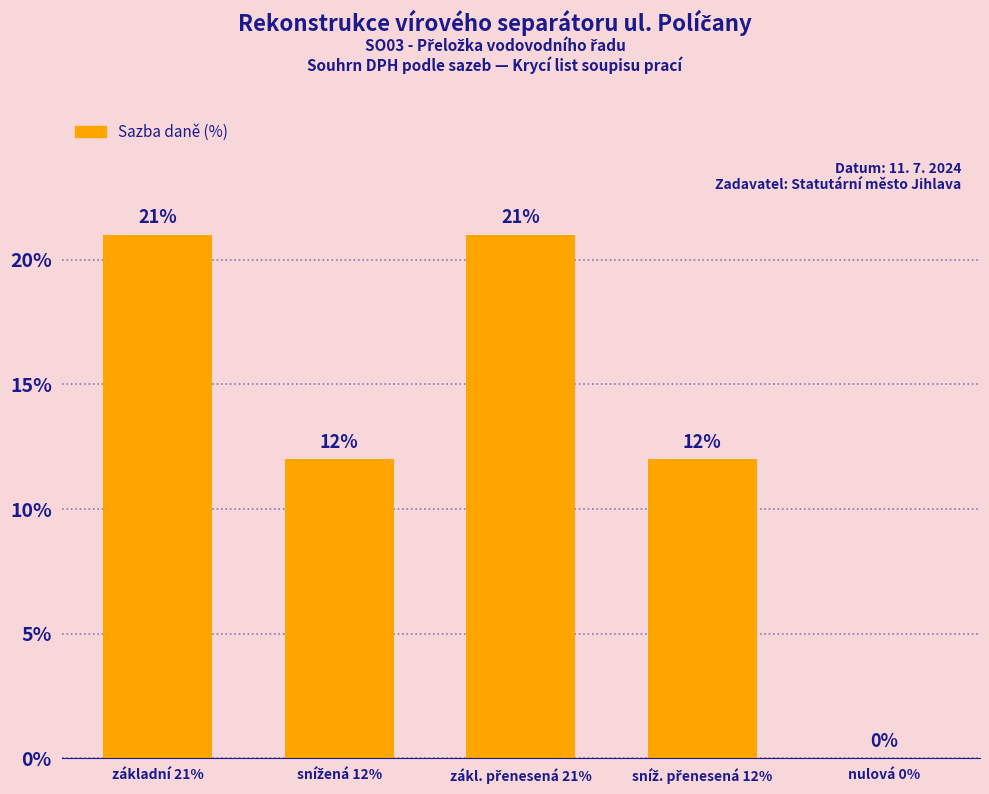

What is the maximum value shown in the chart?

21